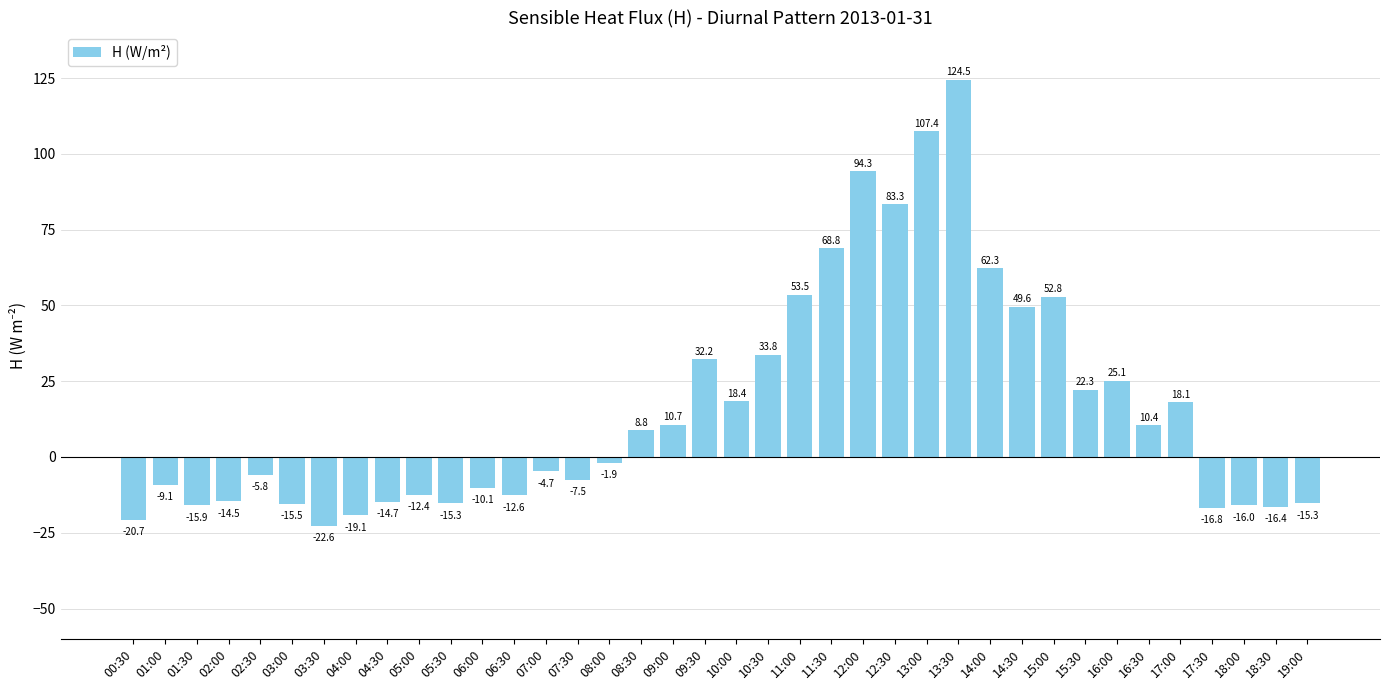

What is the smallest value displayed?

-22.6